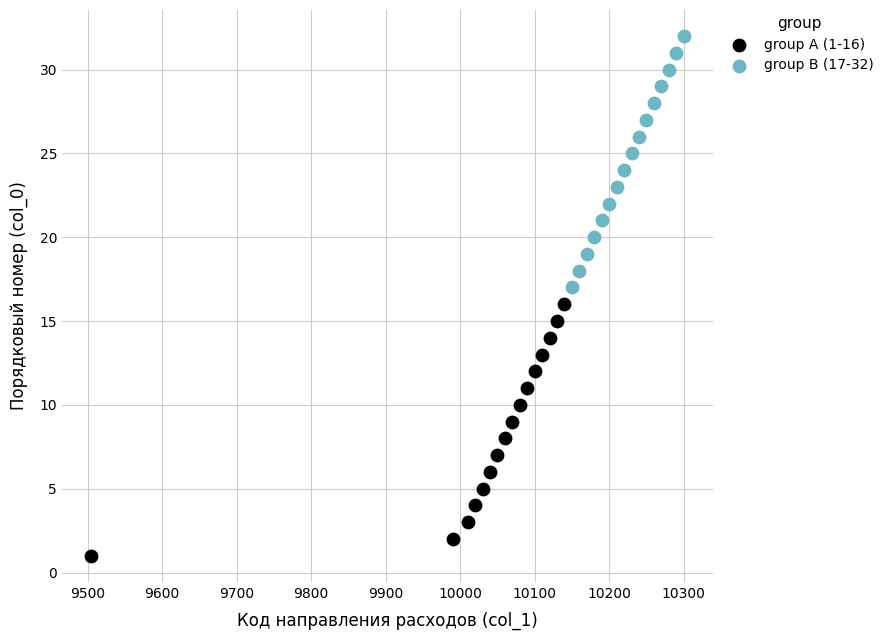

Which series reaches the minimum Y coordinate?

group A (1-16)